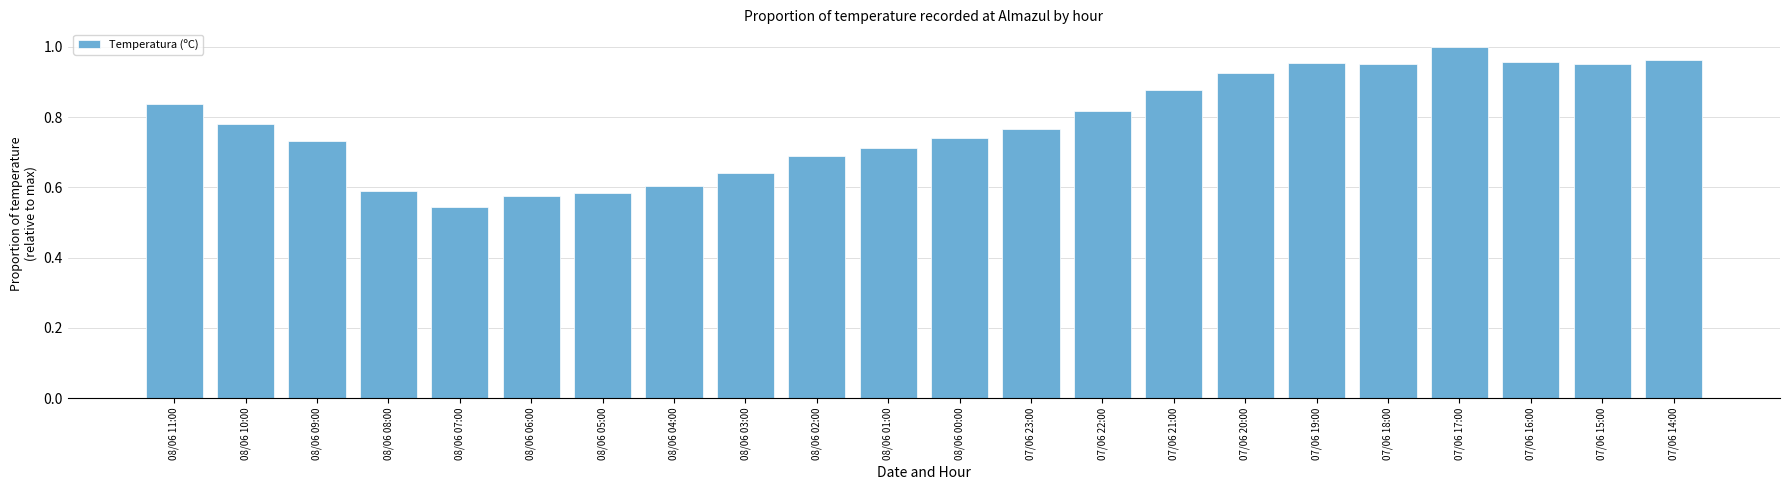

Where is the data nearest to the value 0?

08/06 07:00